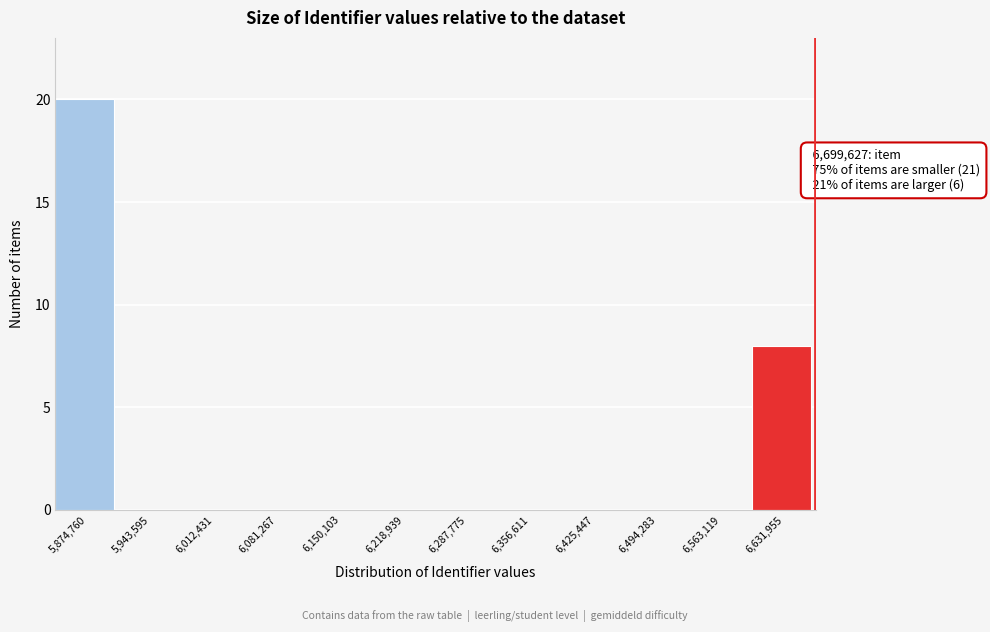

Reading right to left, list all the values displayed in this chart.

6,631,955=8	6,563,119=0	6,494,283=0	6,425,447=0	6,356,611=0	6,287,775=0	6,218,939=0	6,150,103=0	6,081,267=0	6,012,431=0	5,943,595=0	5,874,760=20